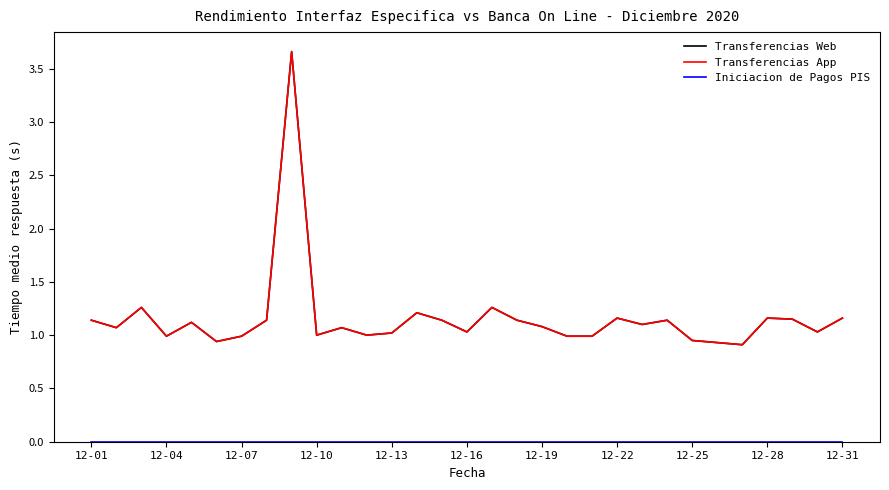

What is the value of the Transferencias Web point at the 27th from the left?

0.9